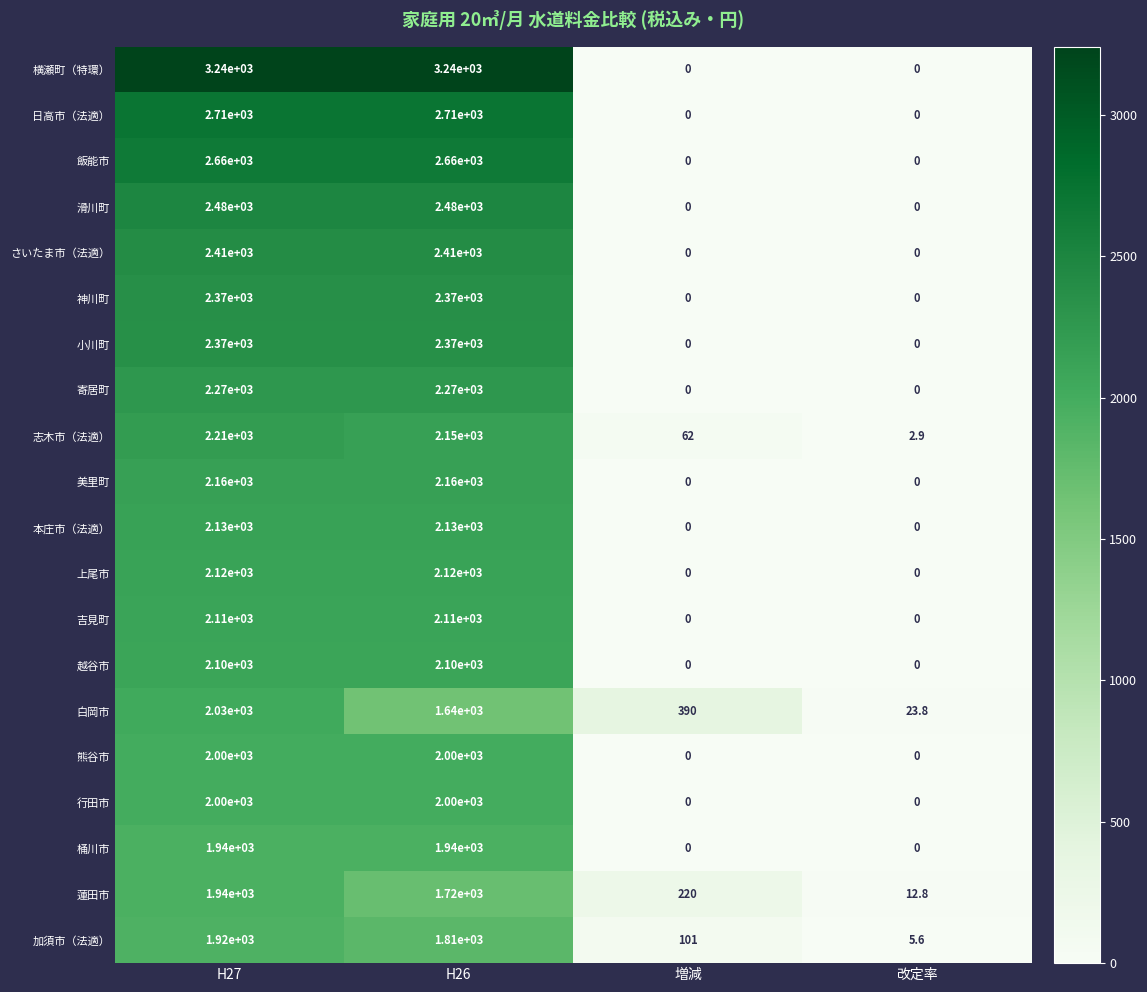

What is the sum of the さいたま市（法適） values at 増減 and H26?

2410.0